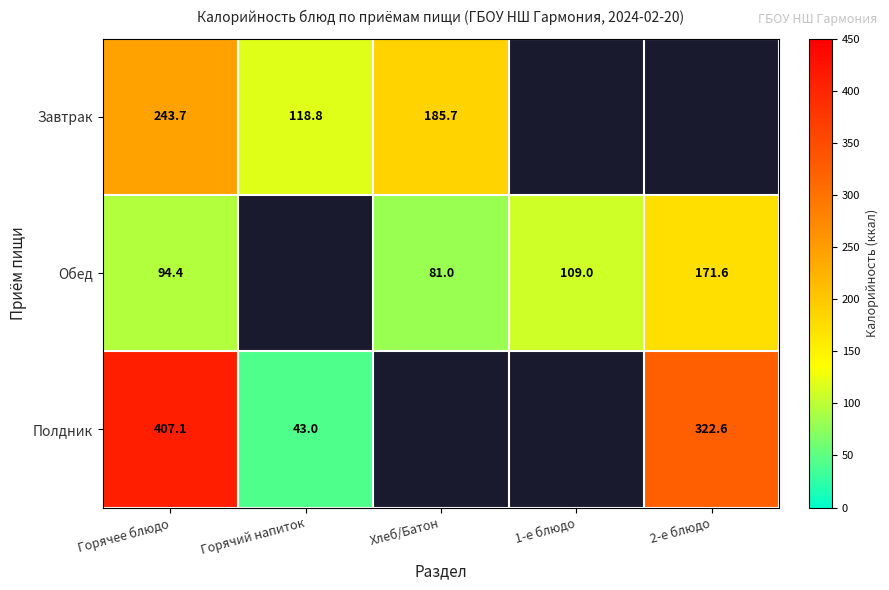

What is the difference between the Полдник values at 2-е блюдо and Горячее блюдо?

84.5